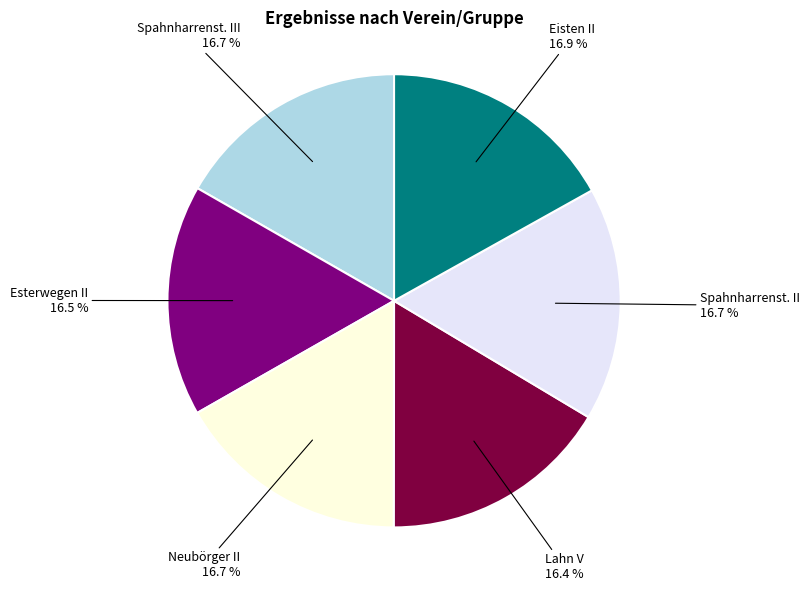

Approximately how many times larger is the value at Eisten II compared to Spahnharrenst. II?

1.0